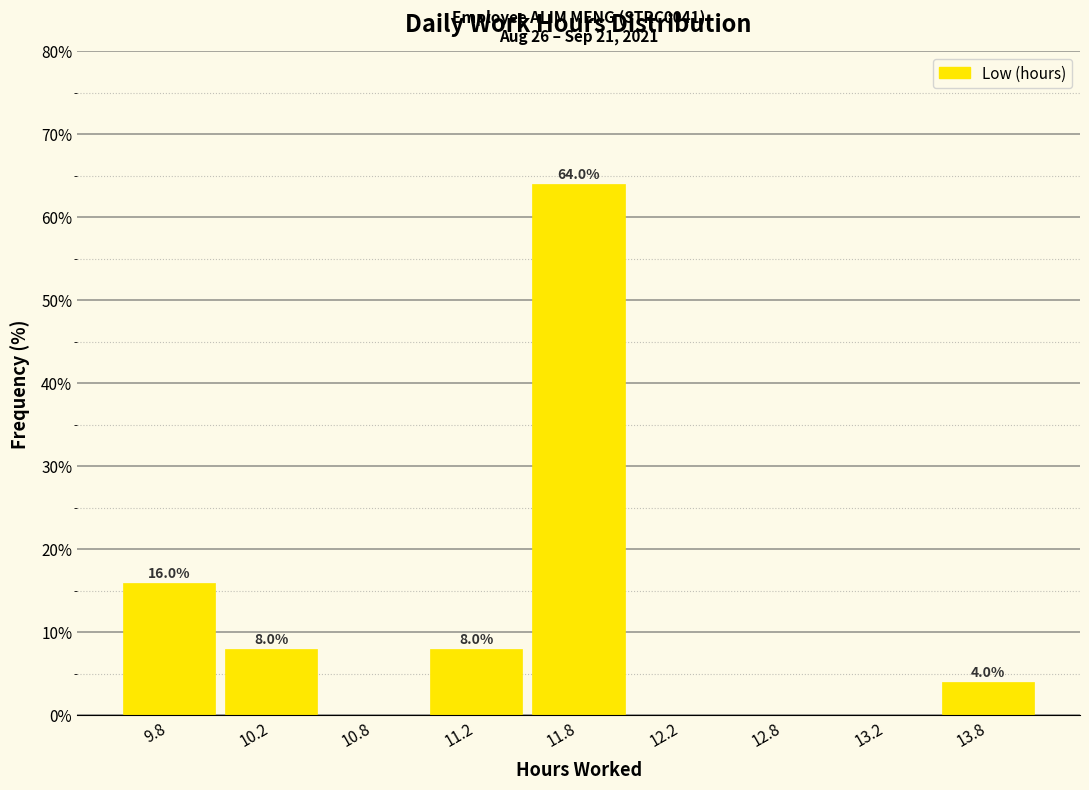

Reading left to right, transcribe all the data shown in this chart.

9.8=16	10.2=8	10.8=0	11.2=8	11.8=64	12.2=0	12.8=0	13.2=0	13.8=4